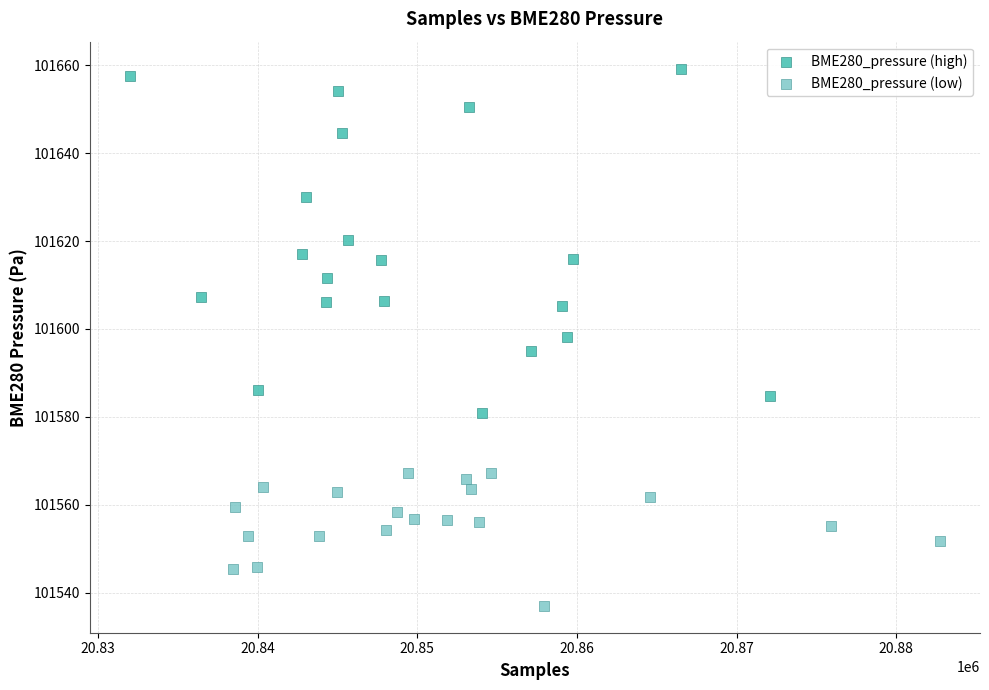

Which series has the widest spread of Y values?

BME280_pressure (high)